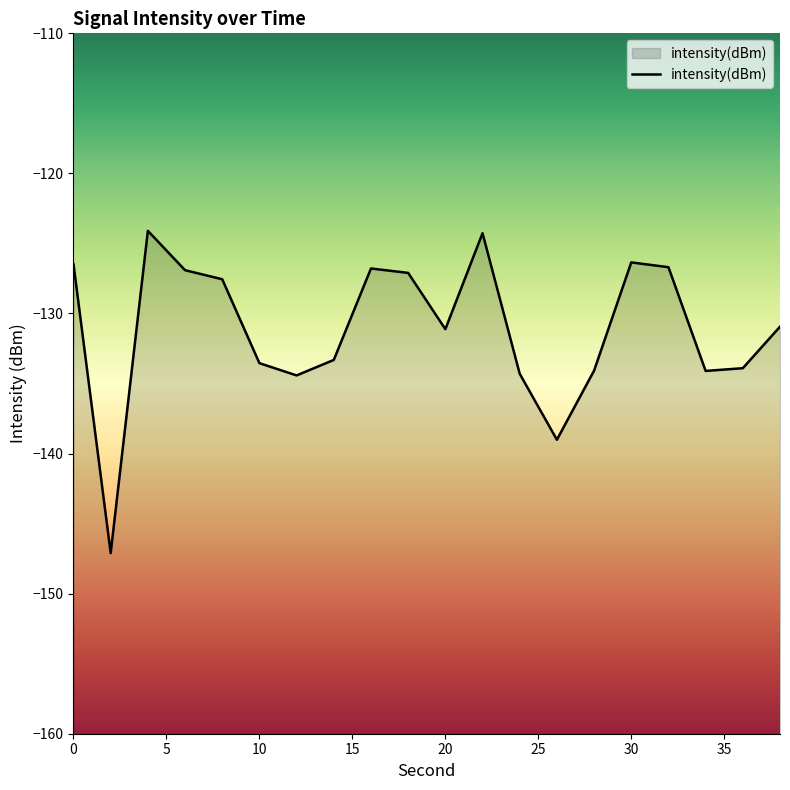

At which category does the chart reach its peak across all series?

4